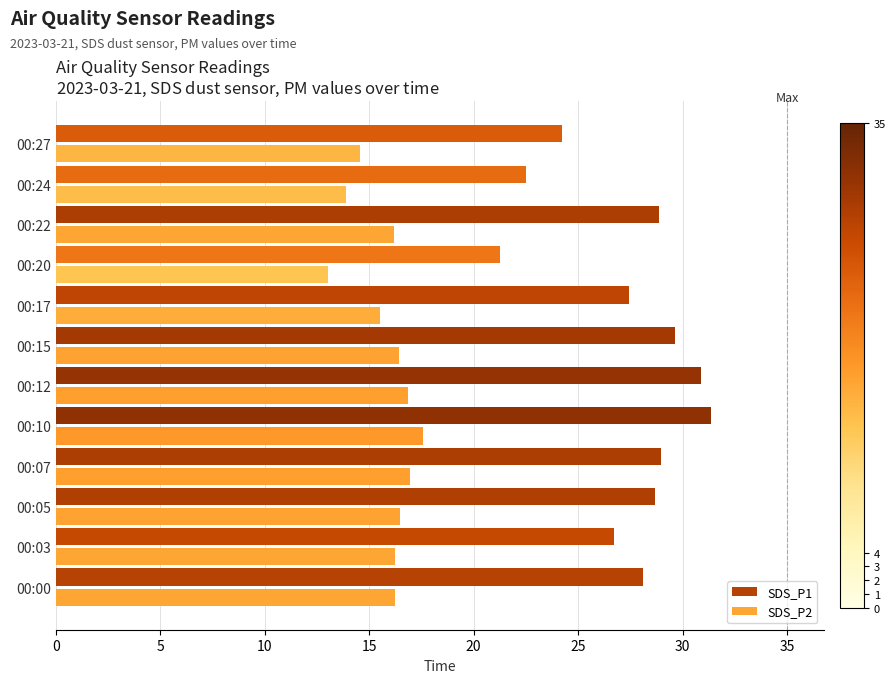

Is the value of SDS_P2 at 00:27 greater than the value of SDS_P1 at 00:12?

No